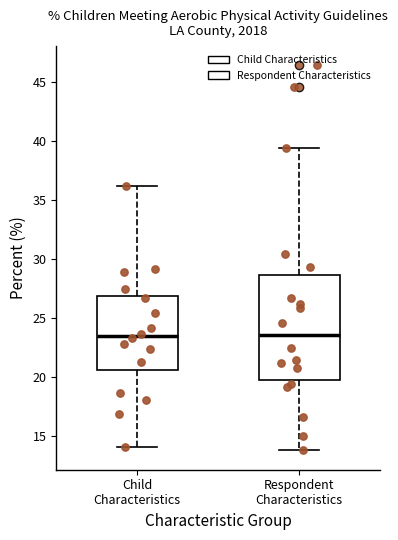

Reading left to right, read every box against the y-axis: the position of its median line, the range the box covers, and the ends of its whiskers. The values are not printed on the chart, so give them approximately, as read against the axis.

Child Characteristics: median 23.5, box 20.5 to 27.0, whiskers 14.0 to 36.0
Respondent Characteristics: median 23.5, box 20.0 to 28.5, whiskers 14.0 to 39.5